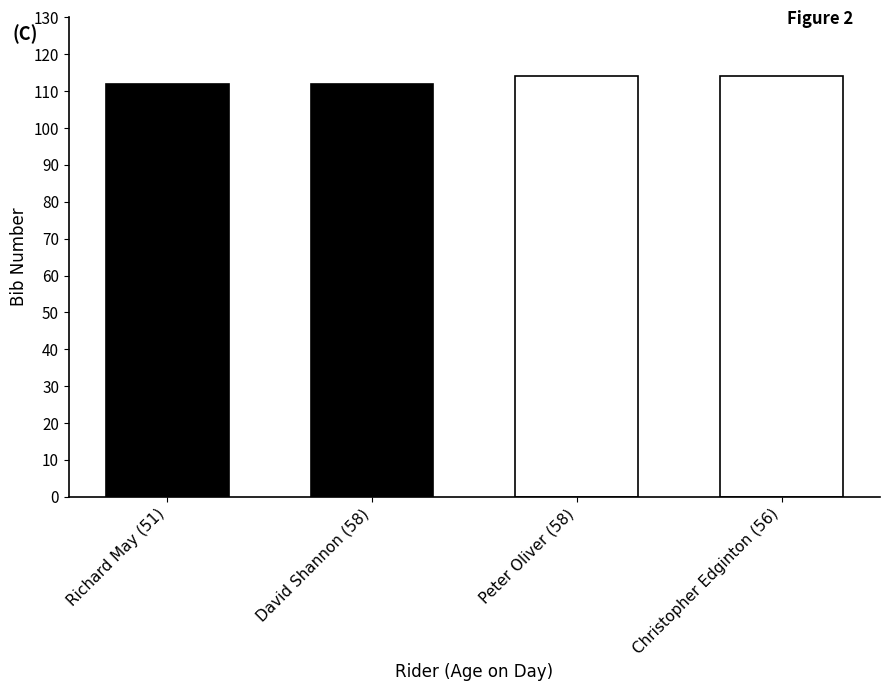

What is the average value?

113